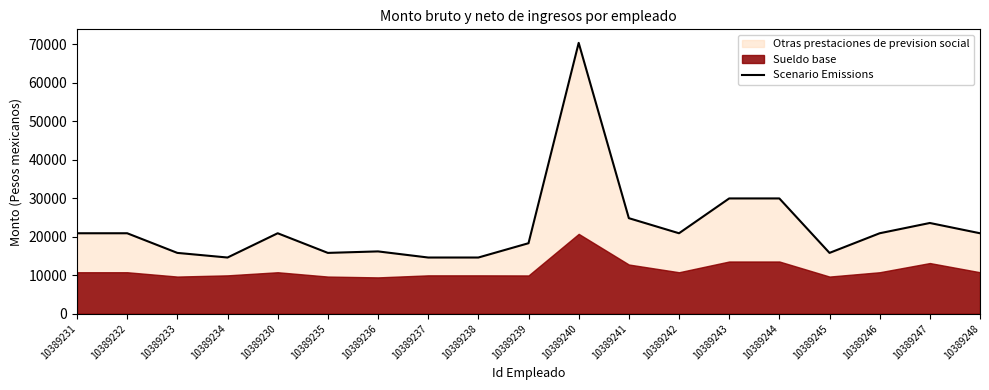

The value at 10389233 is 15804.2. True or false?

True